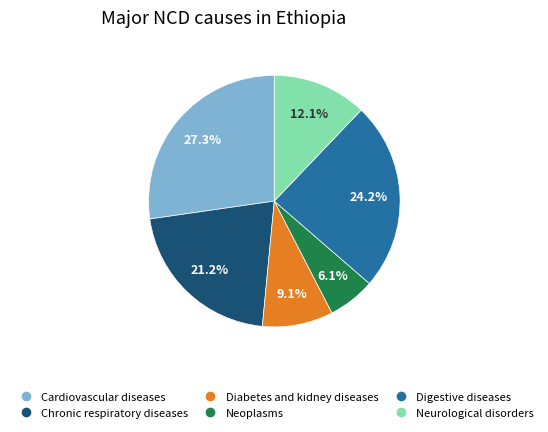

To the nearest percent, what is the difference between the largest and smallest slice percentages?

21%